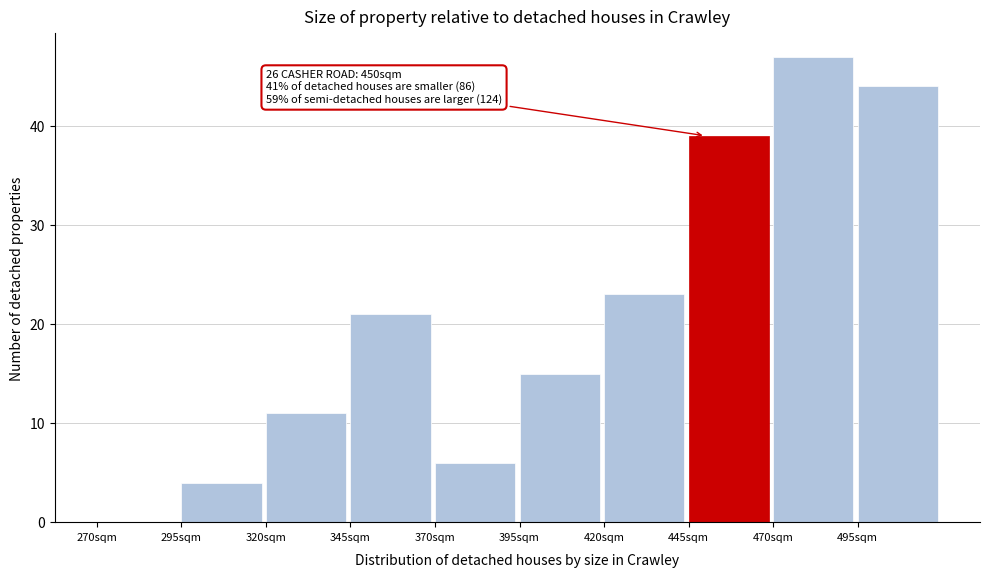

Which range on the x-axis has the tallest bar?

470 to 495